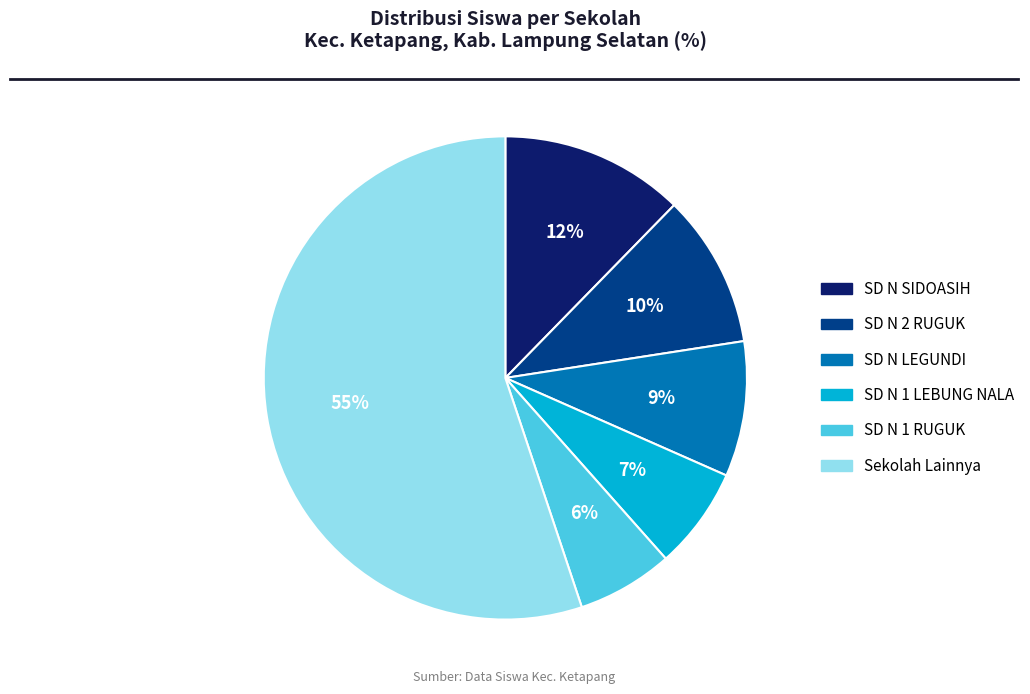

What is the majority slice?

Sekolah Lainnya